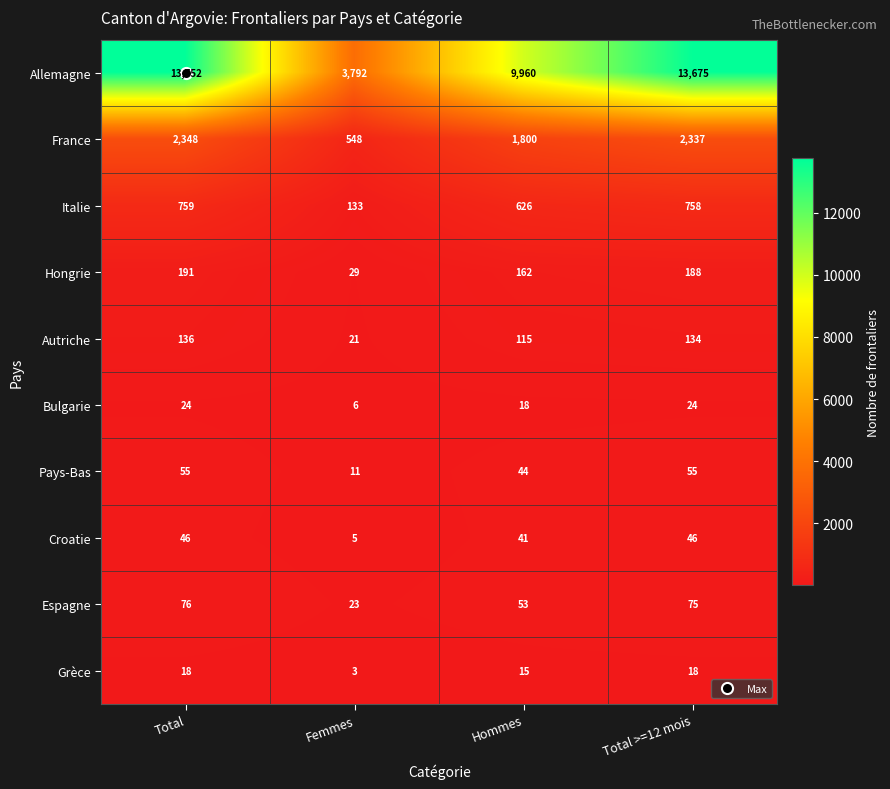

Rank the series at Hommes from highest to lowest value.

Allemagne, France, Italie, Hongrie, Autriche, Espagne, Pays-Bas, Croatie, Bulgarie, Grèce